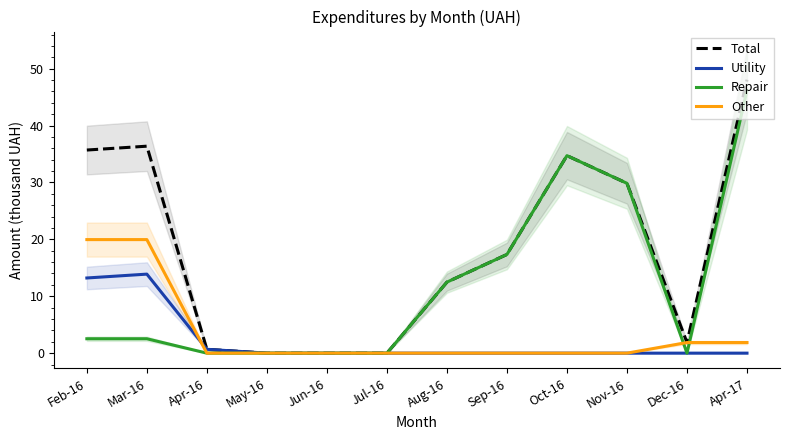

Reading right to left, what are all the values shown in this chart?

Total: Apr-17=48.1	Dec-16=1.9	Nov-16=29.9	Oct-16=34.7	Sep-16=17.3	Aug-16=12.5	Jul-16=0.0	Jun-16=0.0	May-16=0.0	Apr-16=0.7	Mar-16=36.4	Feb-16=35.7
Utility: Apr-17=0.0	Dec-16=0.0	Nov-16=0.0	Oct-16=0.0	Sep-16=0.0	Aug-16=0.0	Jul-16=0.0	Jun-16=0.0	May-16=0.0	Apr-16=0.7	Mar-16=13.9	Feb-16=13.2
Repair: Apr-17=46.2	Dec-16=0.0	Nov-16=29.9	Oct-16=34.7	Sep-16=17.3	Aug-16=12.5	Jul-16=0.0	Jun-16=0.0	May-16=0.0	Apr-16=0.0	Mar-16=2.5	Feb-16=2.5
Other: Apr-17=1.9	Dec-16=1.9	Nov-16=0.0	Oct-16=0.0	Sep-16=0.0	Aug-16=0.0	Jul-16=0.0	Jun-16=0.0	May-16=0.0	Apr-16=0.0	Mar-16=20.0	Feb-16=20.0